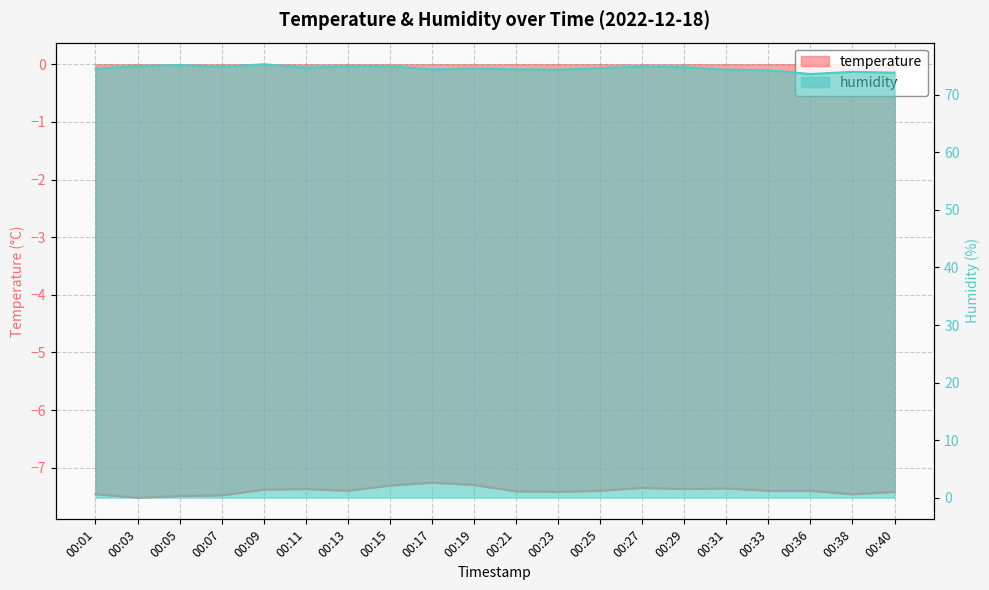

What is the total value across all series at 00:03?

67.5